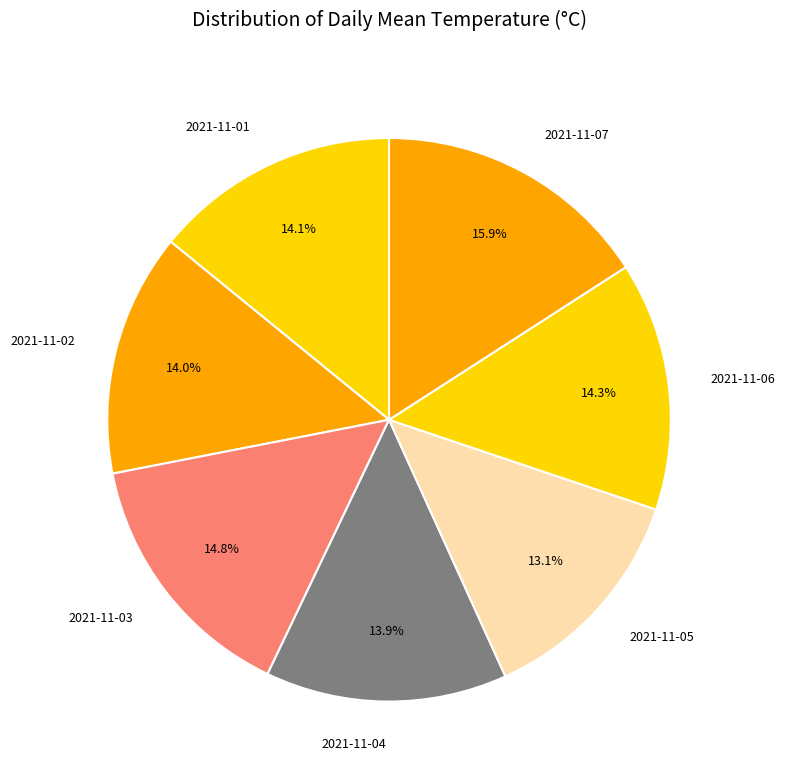

Approximately how many times larger is the value at 2021-11-07 compared to 2021-11-03?

1.1